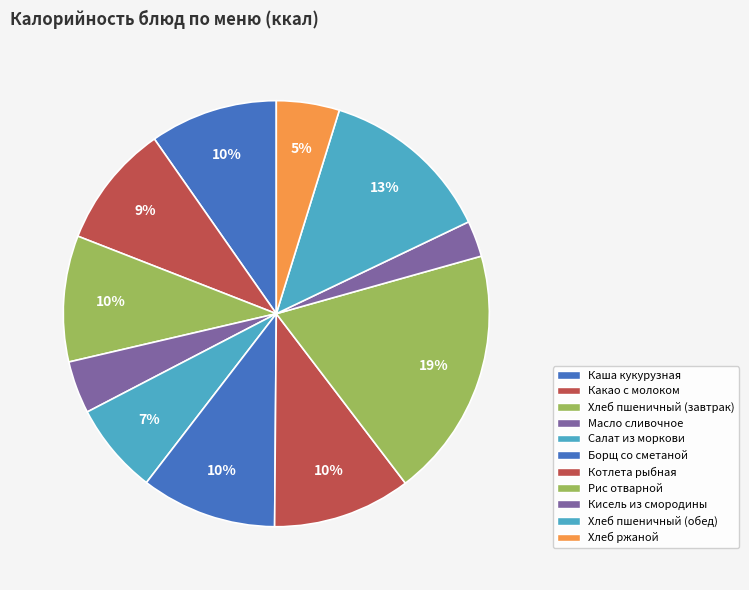

Count the number of slices in the pie.

11